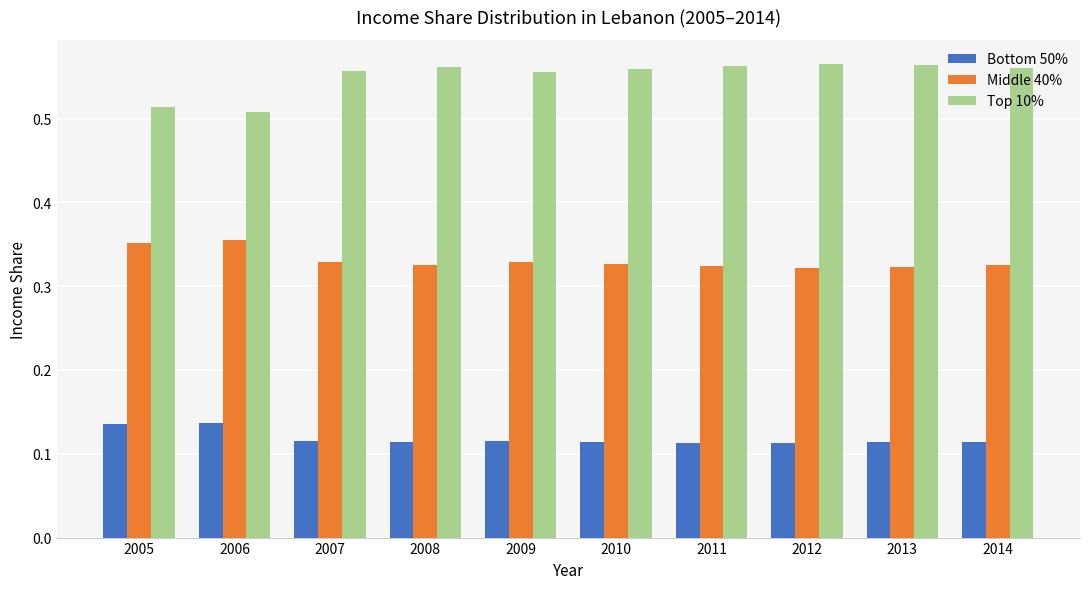

What is the sum of all Top 10% values?

5.5